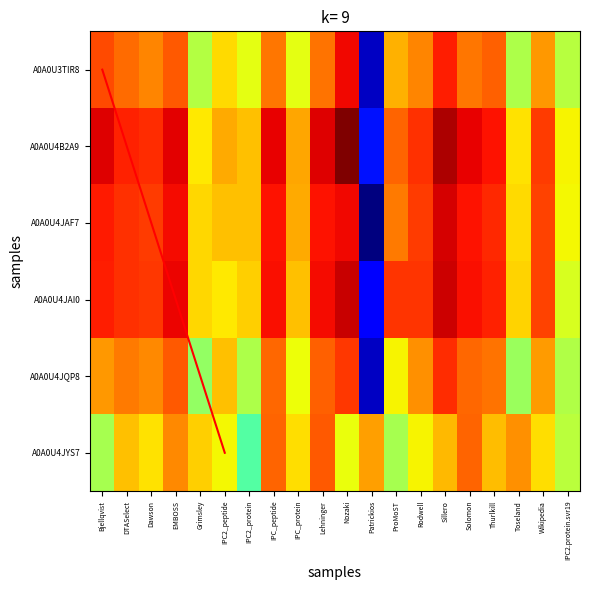

Rank the categories by tr|A0A0U4JYS7 value from lowest to highest.

IPC2_protein, Bjellqvist, ProMoST, IPC2.protein.svr19, Nozaki, IPC2_peptide, Rodwell, Dawson, IPC_protein, Wikipedia, Grimsley, DTASelect, Thurlkill, Sillero, Patrickios, Toseland, EMBOSS, IPC_peptide, Solomon, Lehninger